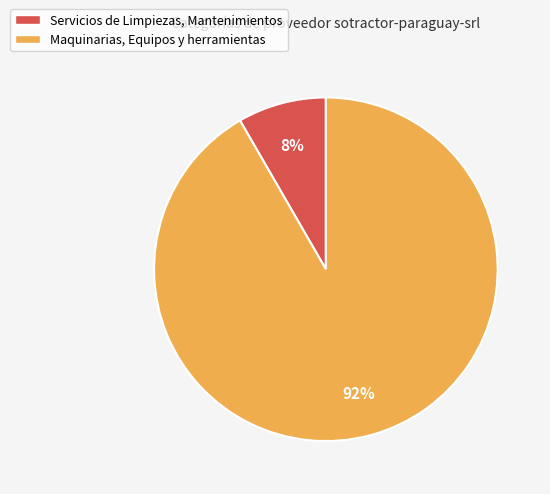

Which slice represents more than half of the pie?

Maquinarias, Equipos y herramientas